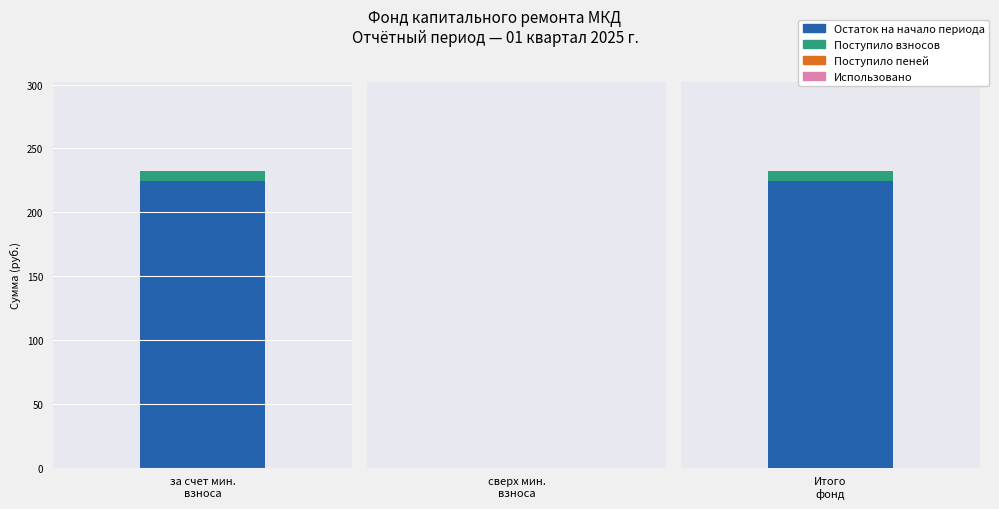

Which series has the largest total across all categories?

Остаток на начало периода